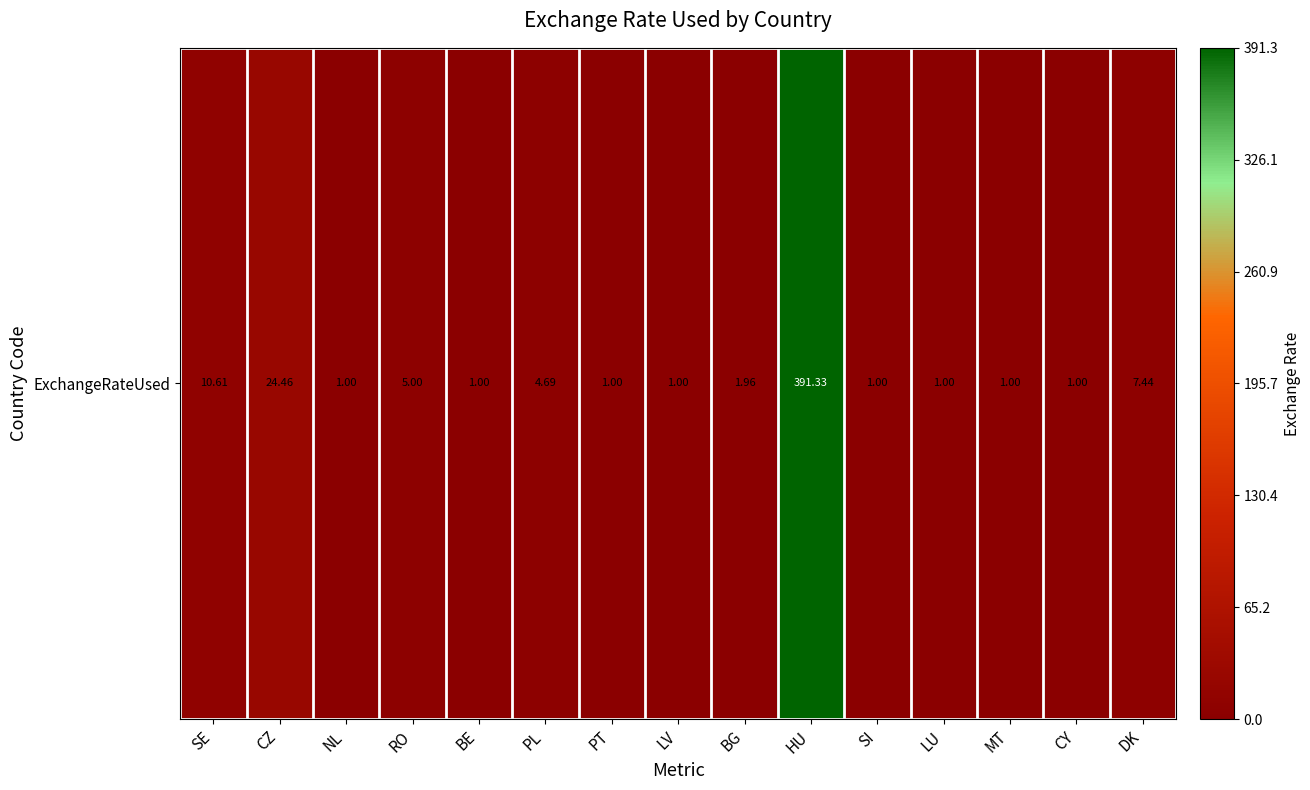

At which label is the value closest to 196?

CZ